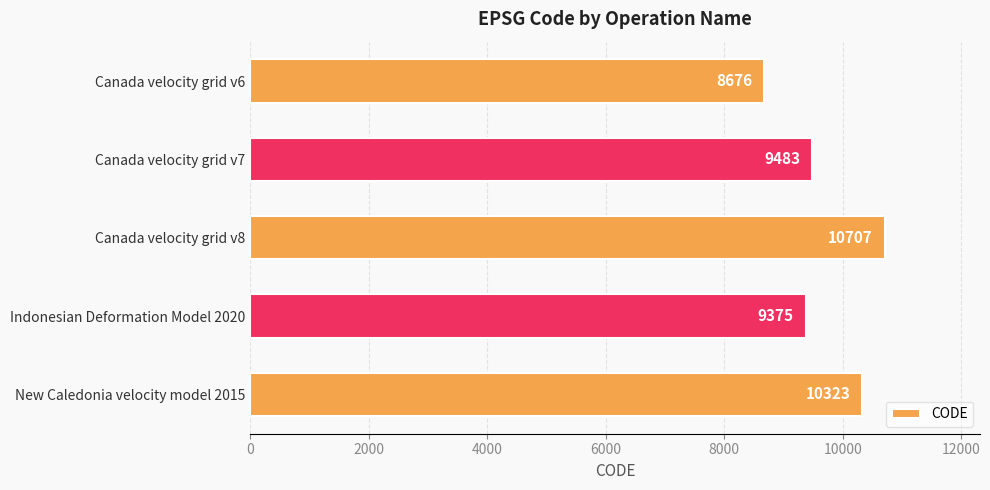

Approximately how many times larger is the value at Canada velocity grid v8 compared to New Caledonia velocity model 2015?

1.0